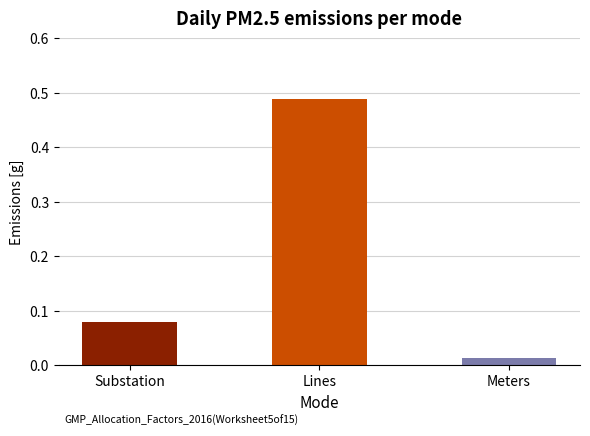

The chart shows a value of 0.3 at Lines. True or false?

False